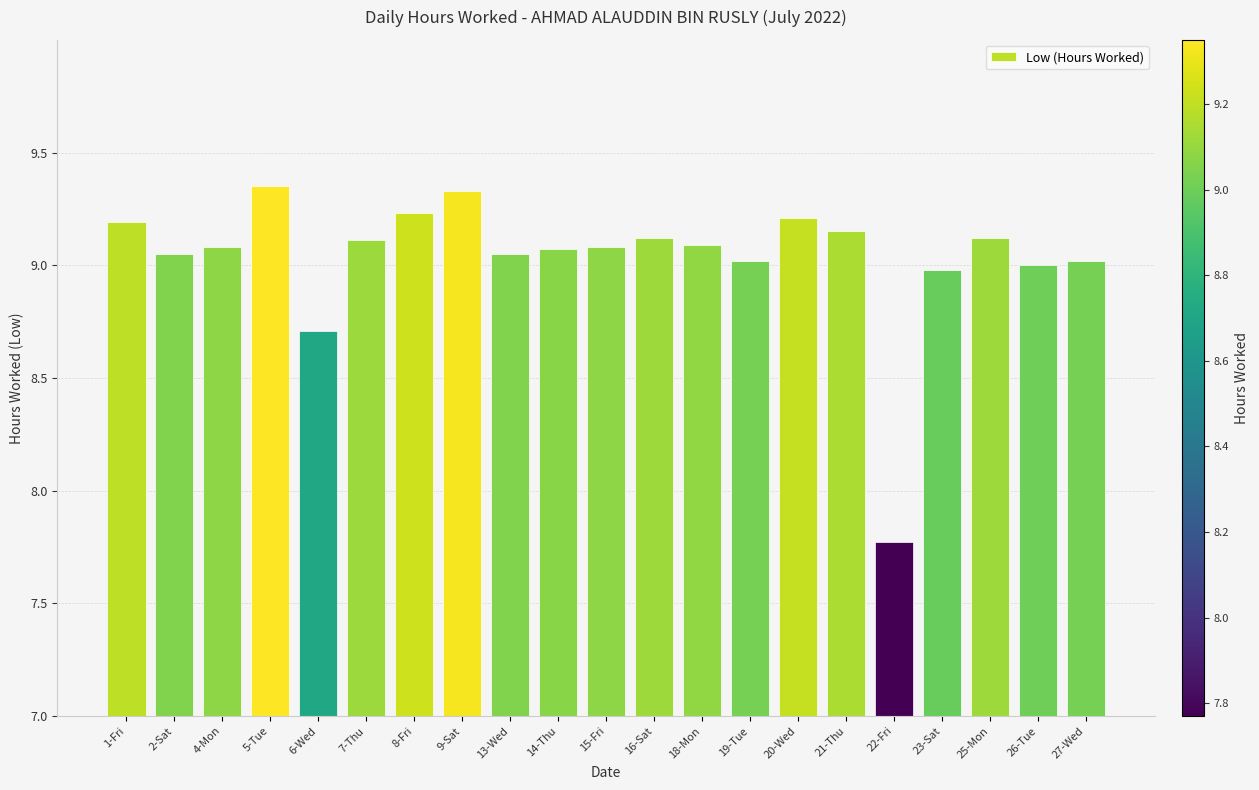

Approximately how many times larger is the value at 21-Thu compared to 19-Tue?

1.0